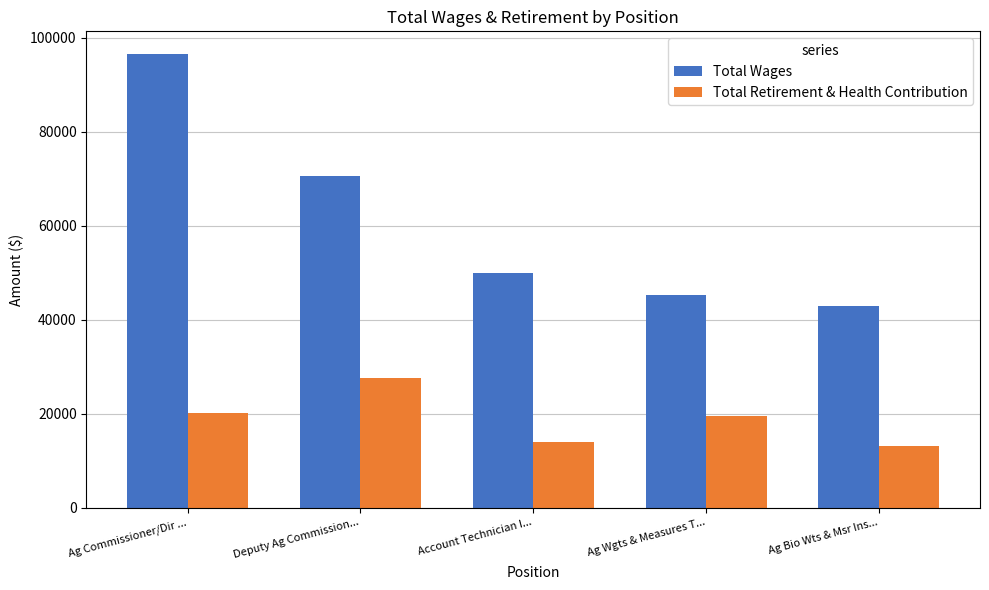

What value does the Total Retirement & Health Contribution series have at Ag Commissioner/Dir ...?

20220